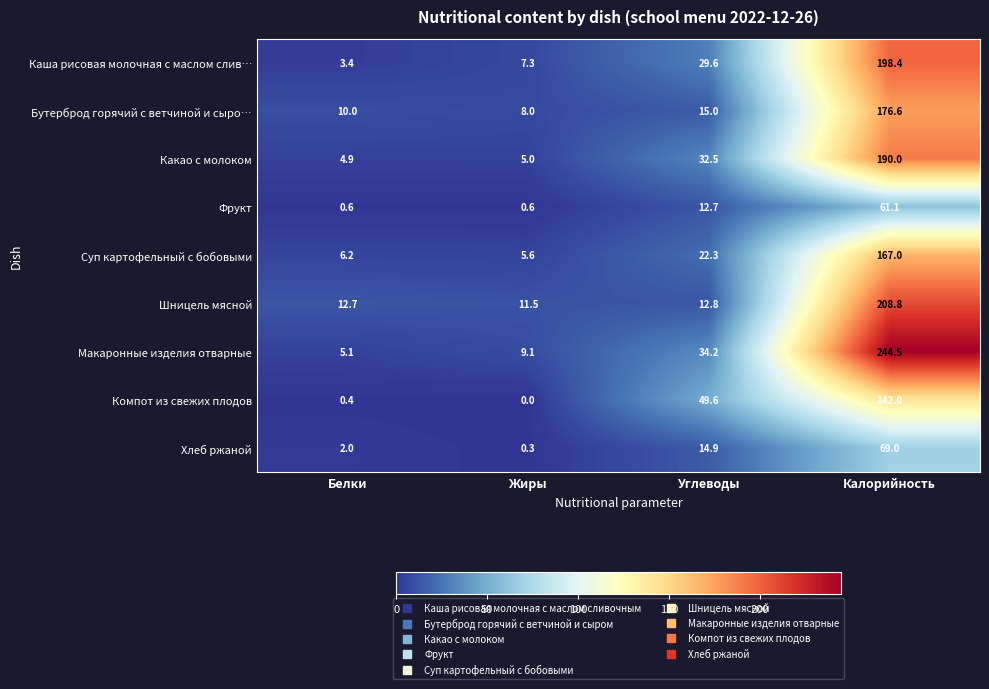

What is the sum of the Каша рисовая молочная с маслом слив… values at Белки and Жиры?

10.7